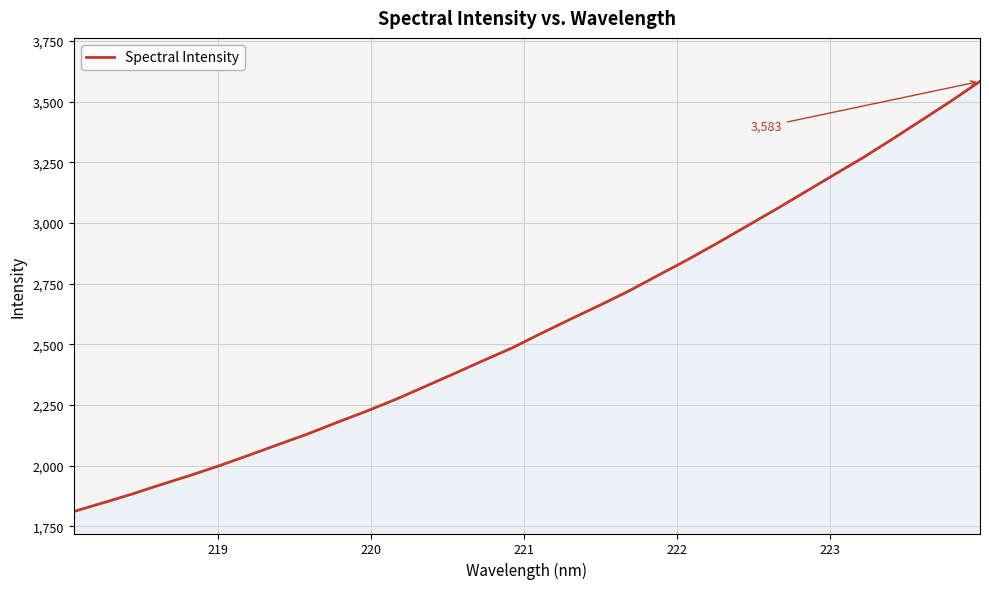

What is the greatest value displayed?

3583.4